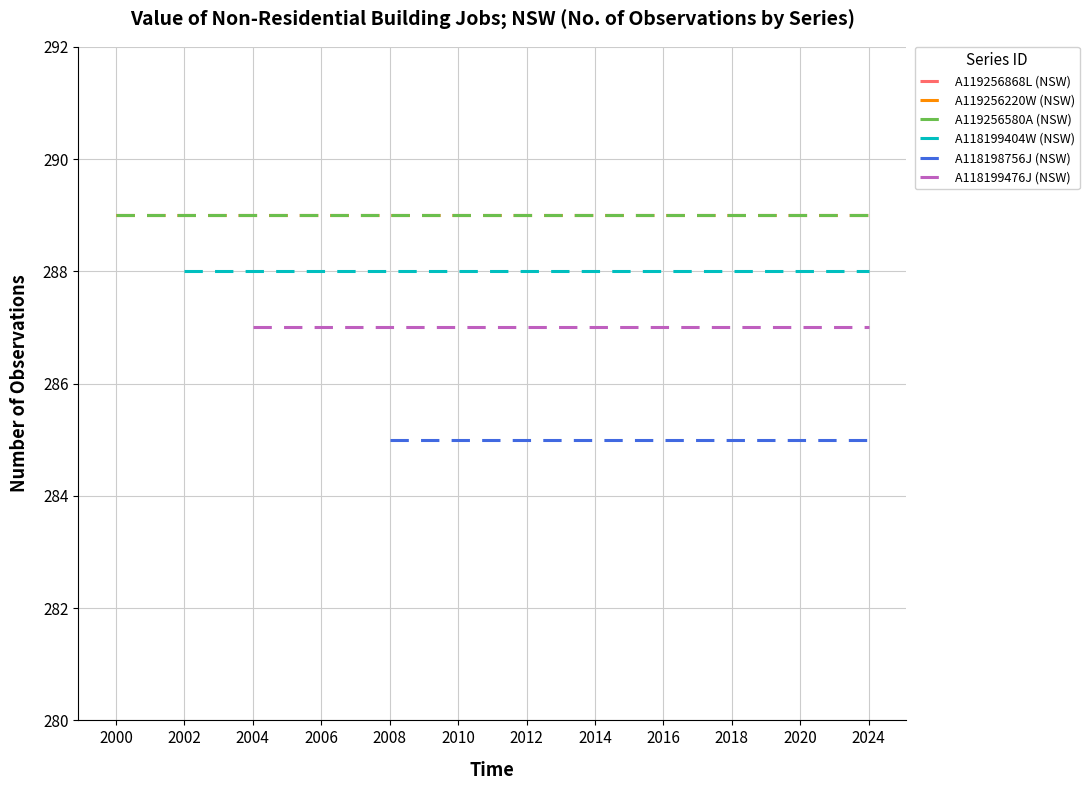

Is this an area chart (filled region under the line)?

No